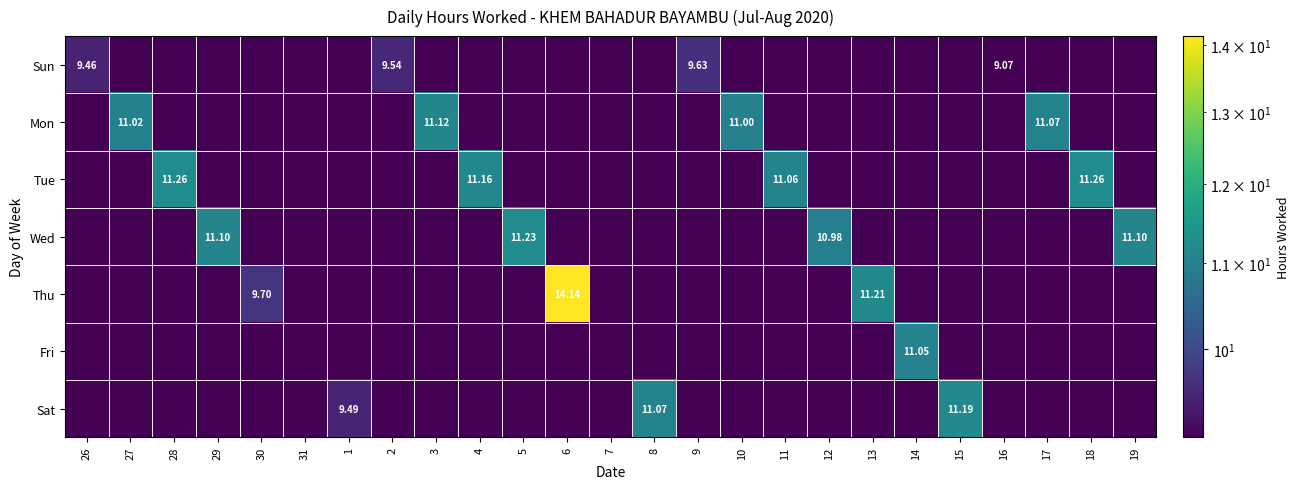

Which series has the largest range (max minus min)?

Thu